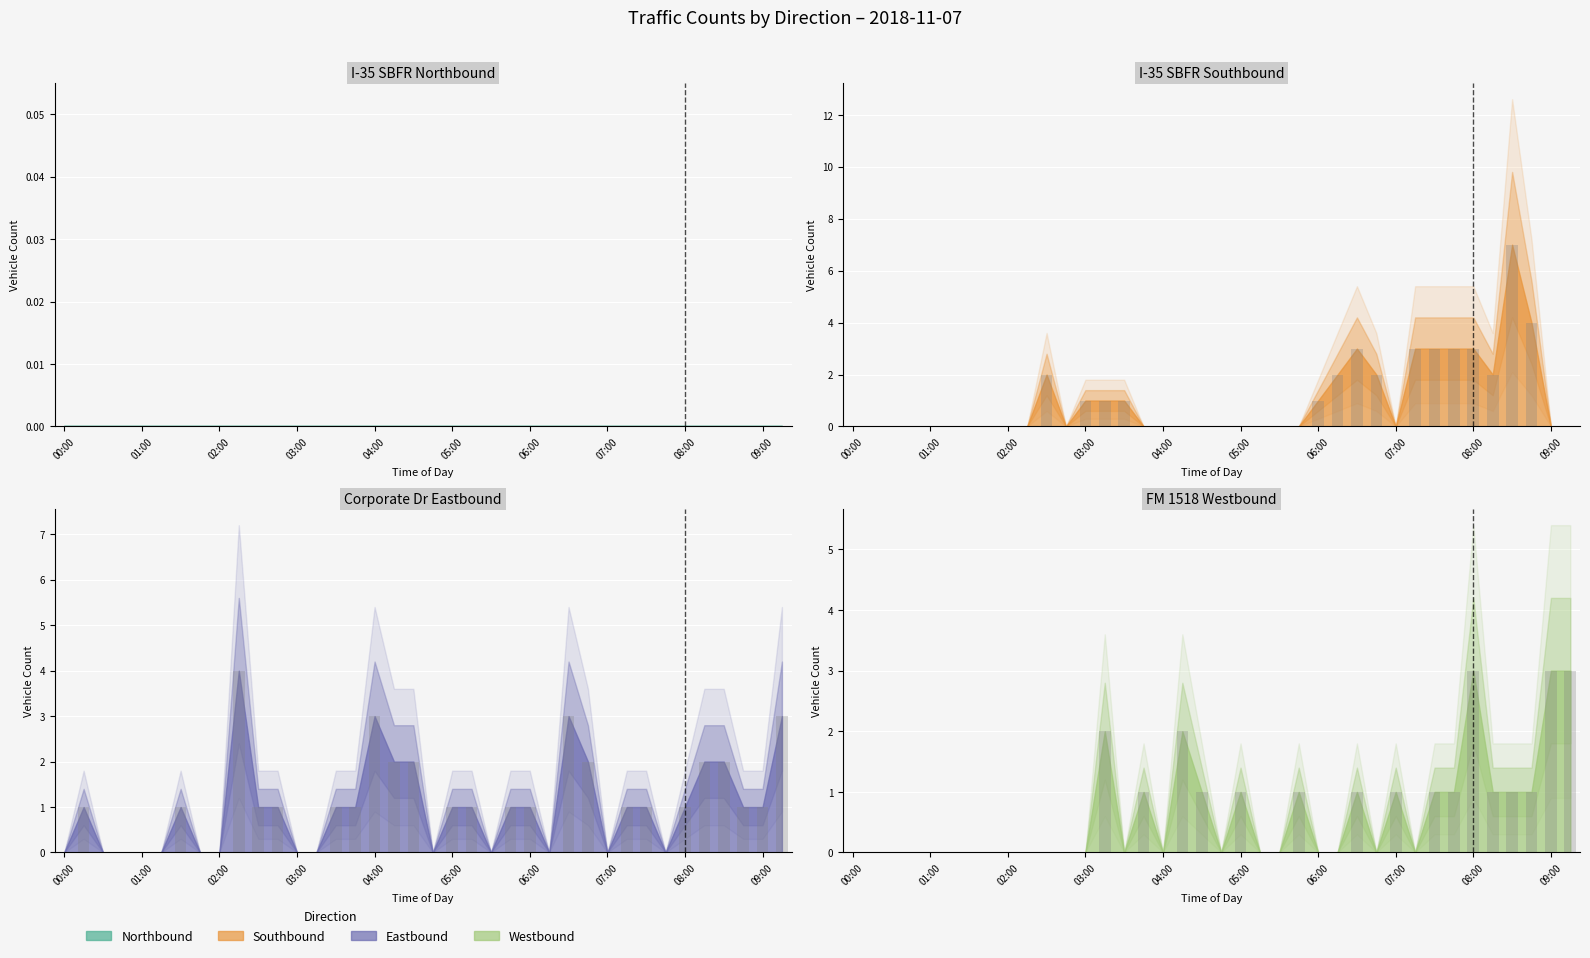

The value of I-35 SBFR Southbound at 09:15 is -5. True or false?

False